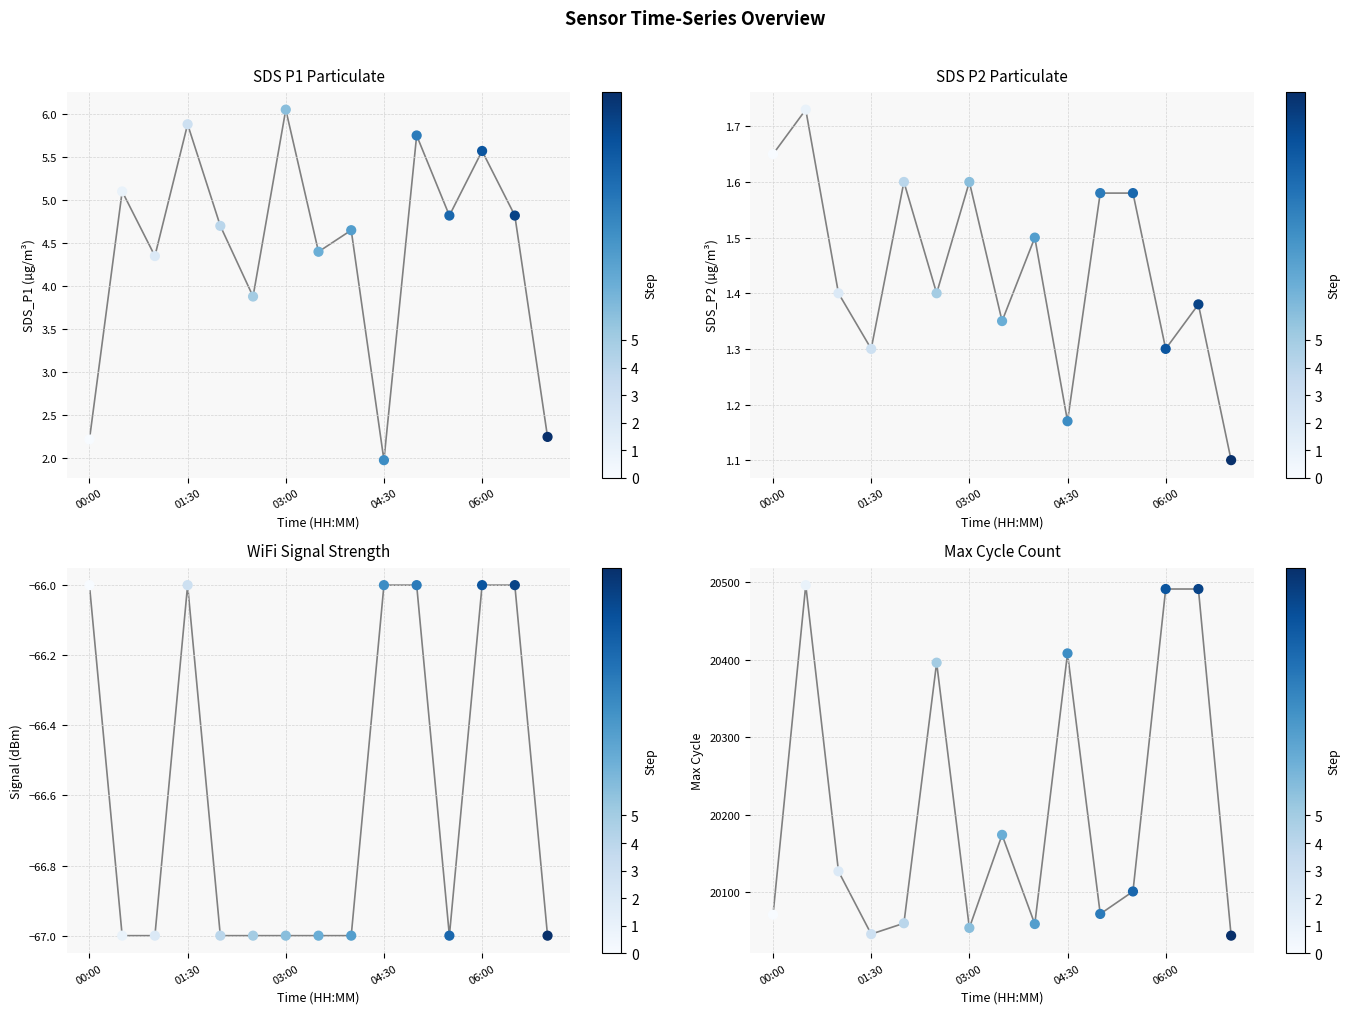

Which series contains the lowest Y value?

Signal